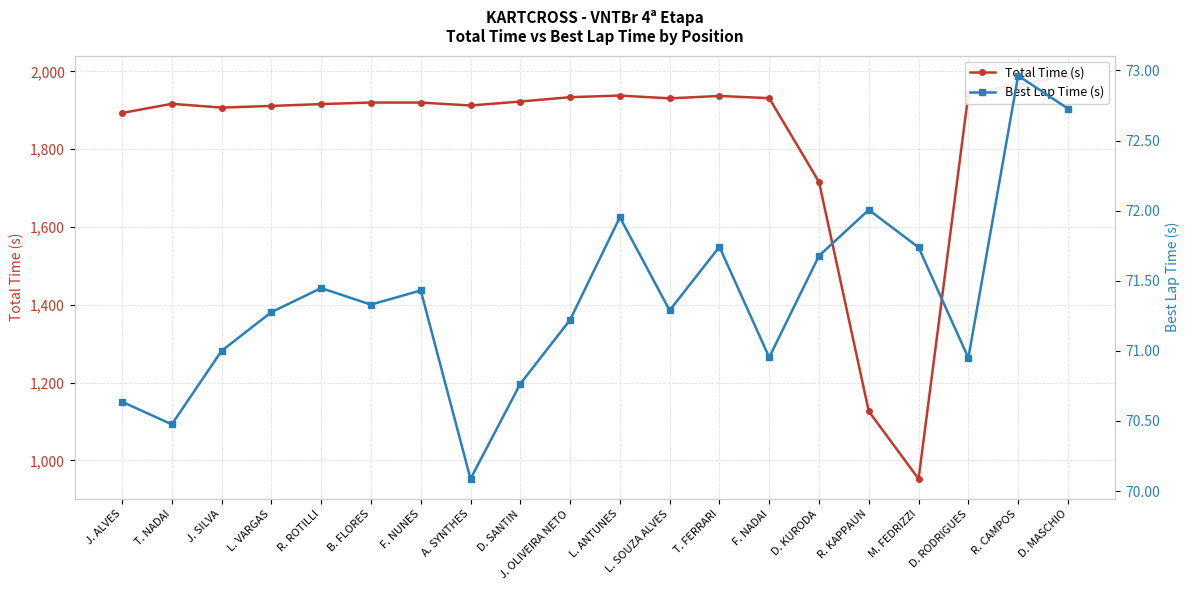

How many data points in Best Lap Time (s) are above 71?

13